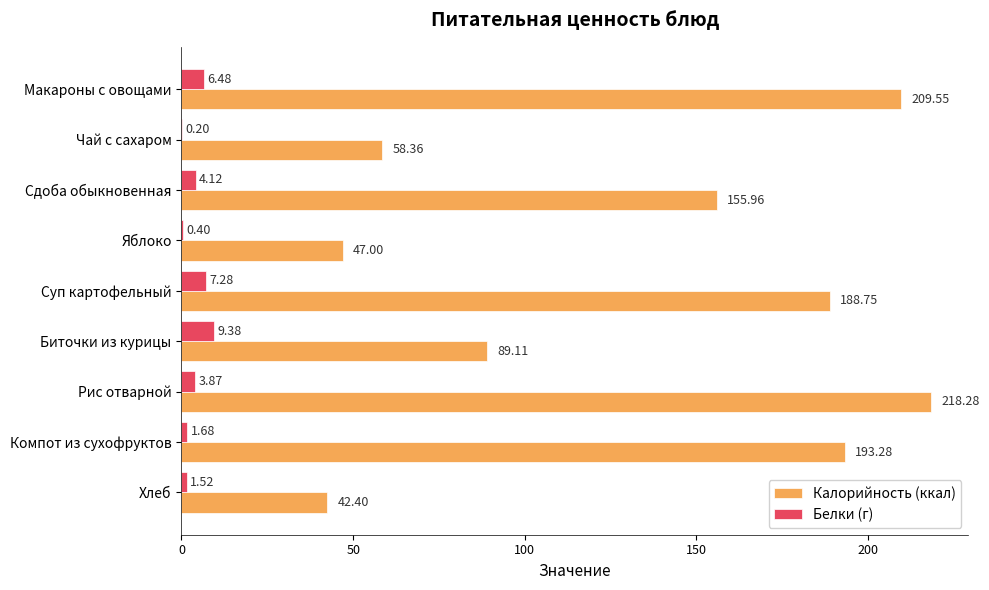

At which label is Белки (г) closest to 4?

Сдоба обыкновенная